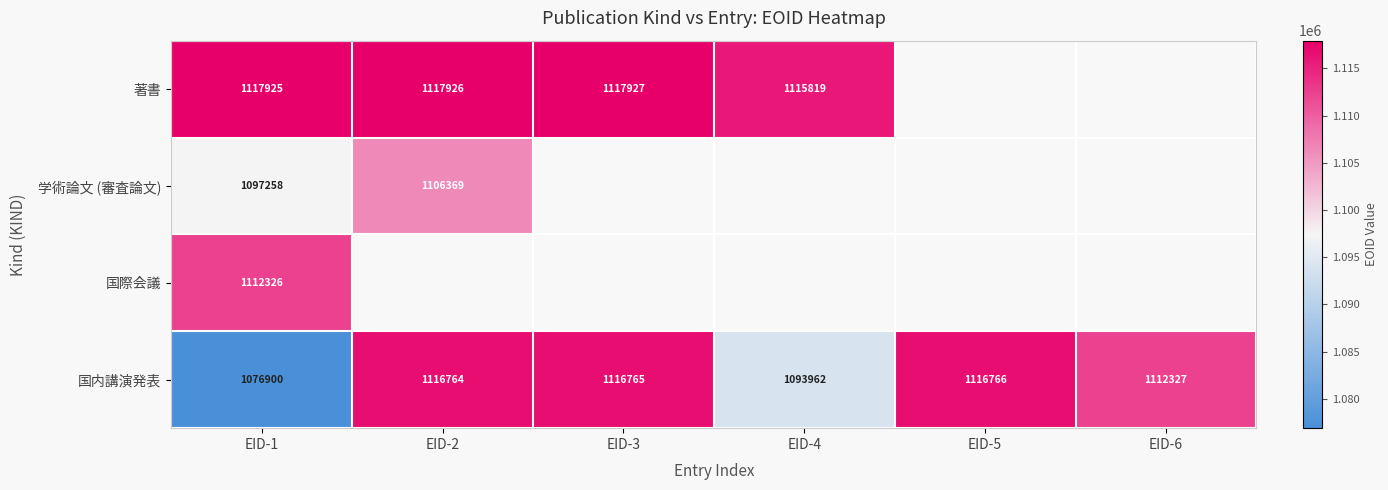

True or false: 国内講演発表 has a value of 1093962 at EID-4.

True